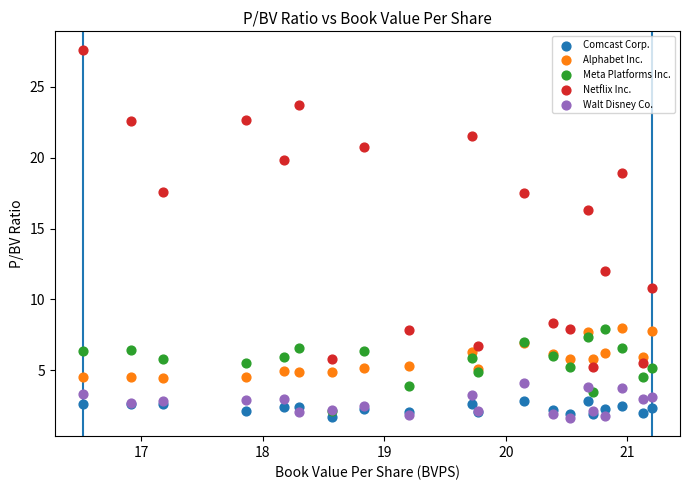

Across all series, what Y value is closest to 14?

12.0